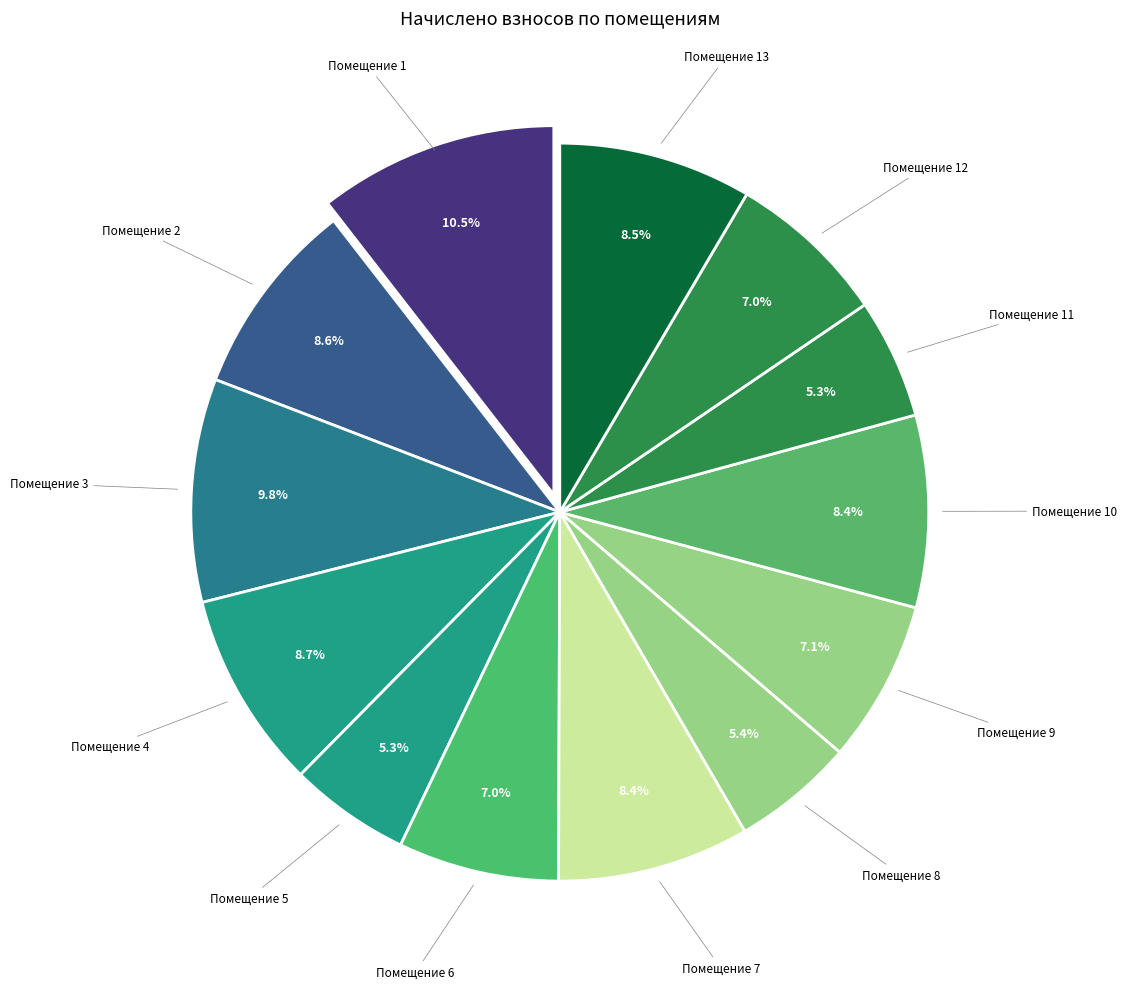

To the nearest percent, what is the average slice percentage?

8%